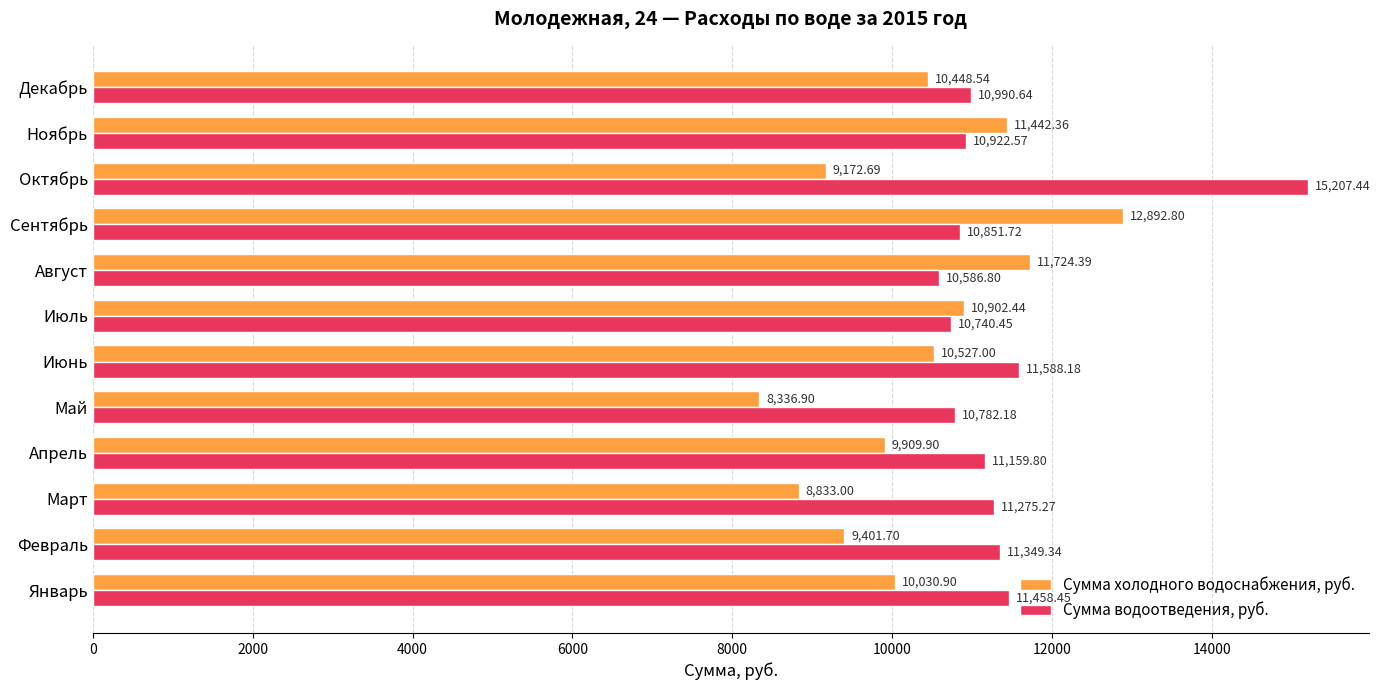

At which category does the chart reach its minimum across all series?

Май